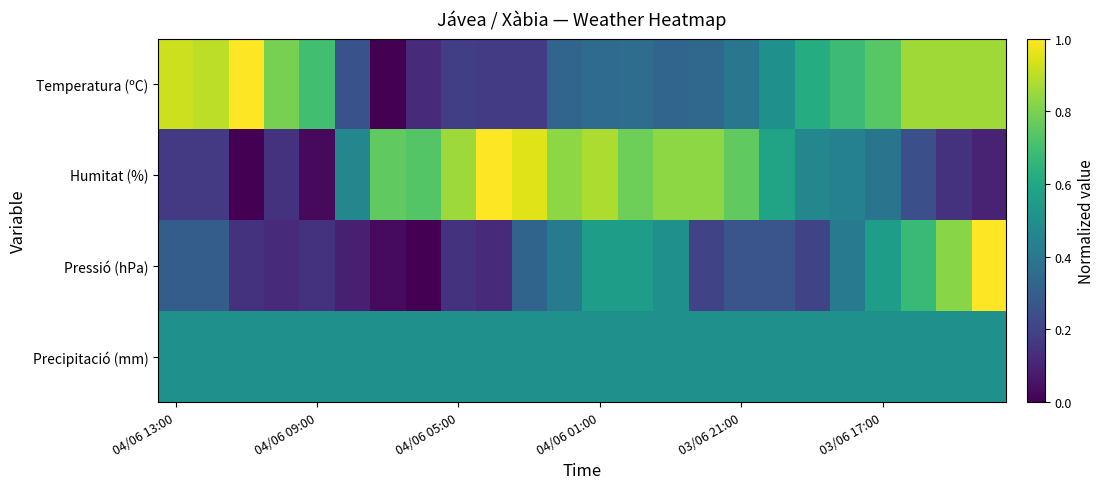

At which category is the sum across all series the highest?

23